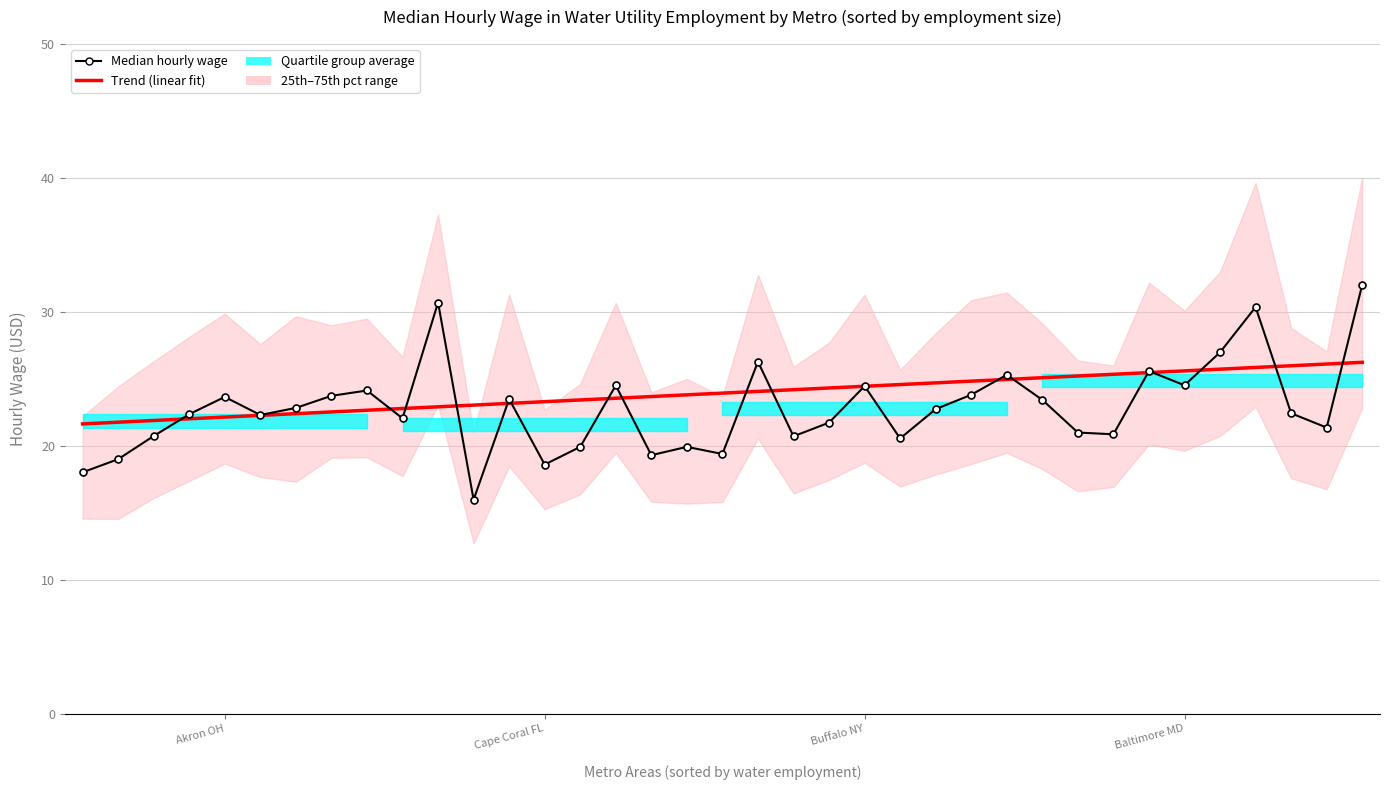

At which label is Trend (linear fit) closest to 23?

11